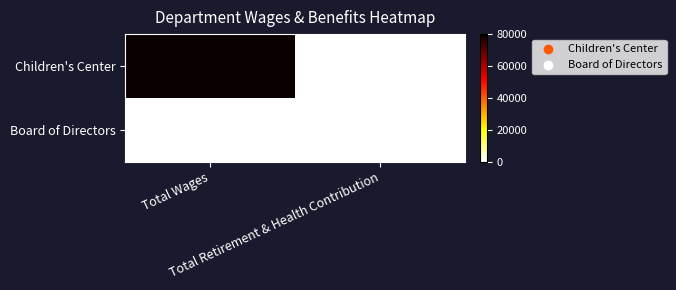

Reading right to left, what are all the values shown in this chart?

Children's Center: Total Retirement & Health Contribution=0	Total Wages=80074
Board of Directors: Total Retirement & Health Contribution=0	Total Wages=0